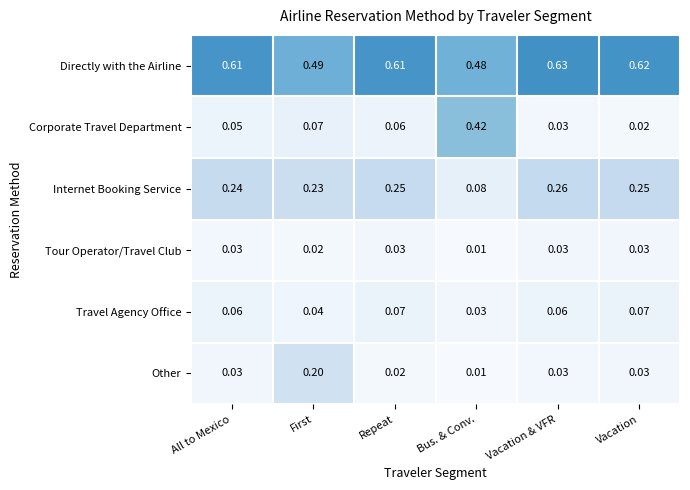

At which category is the sum across all series the highest?

First